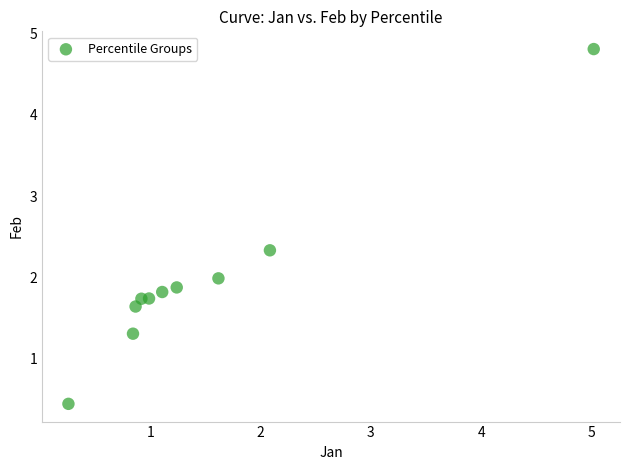

What is the average X value?

1.5